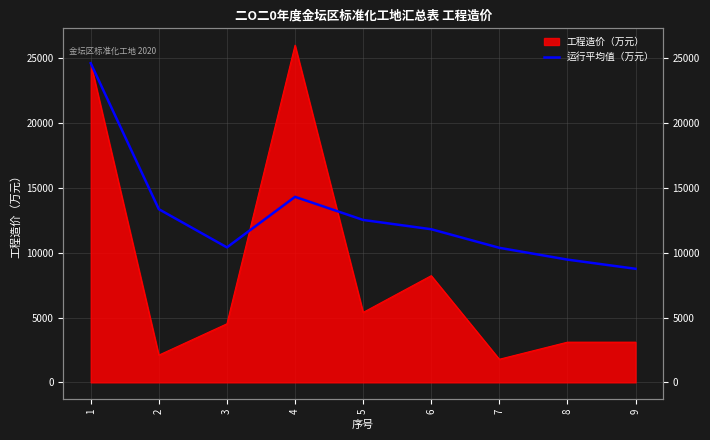

How many lines are shown in the chart?

1